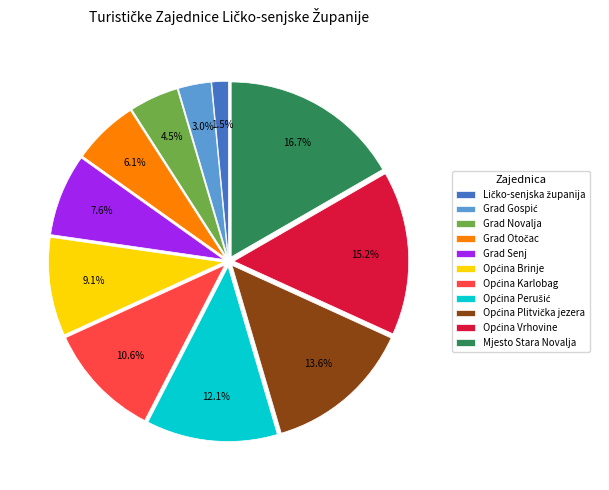

Which slice is the largest?

Mjesto Stara Novalja